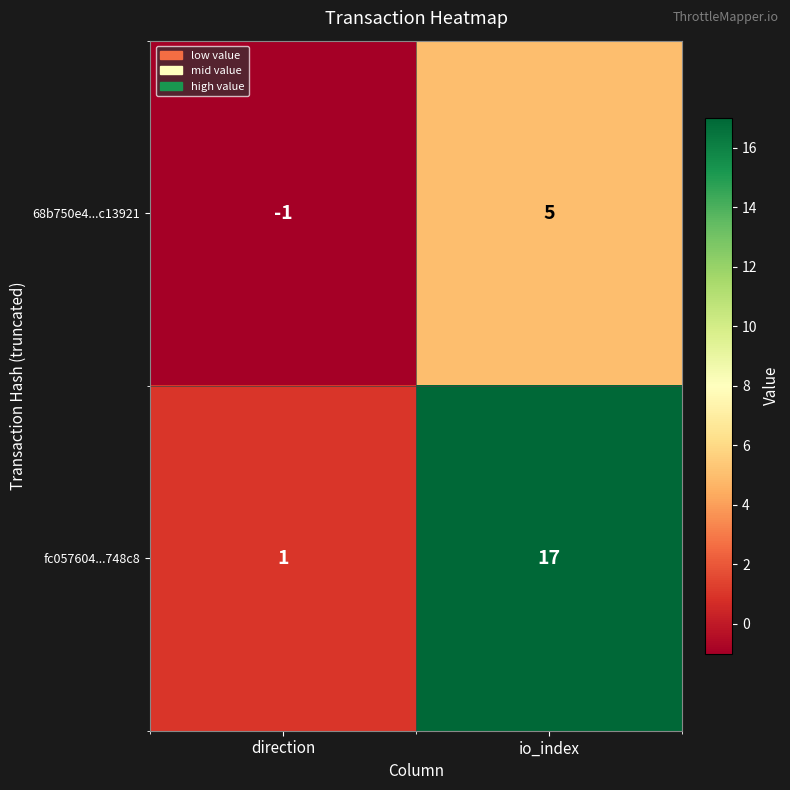

Which series has the largest range (max minus min)?

fc057604...748c8